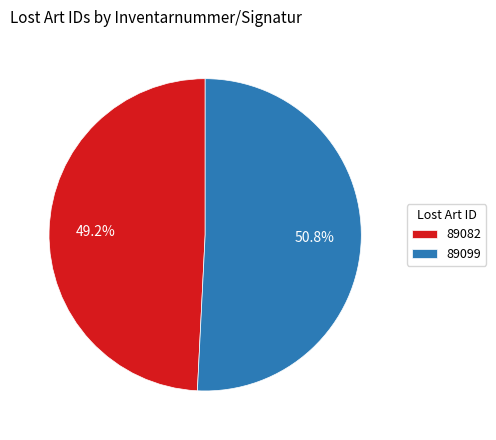

Approximately how many times larger is the value at 89082 compared to 89099?

1.0